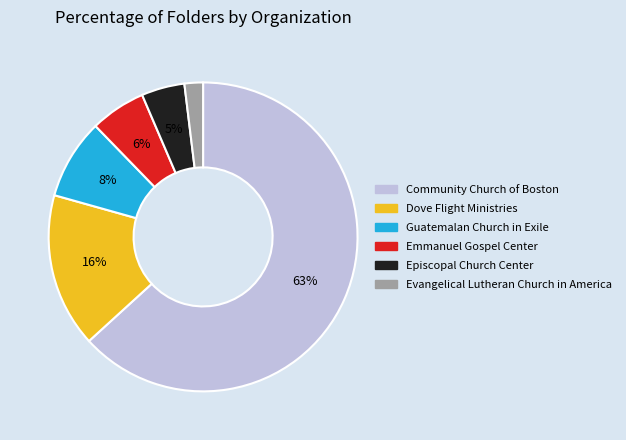

Do Evangelical Lutheran Church in America and Dove Flight Ministries together represent more than half of the pie?

No